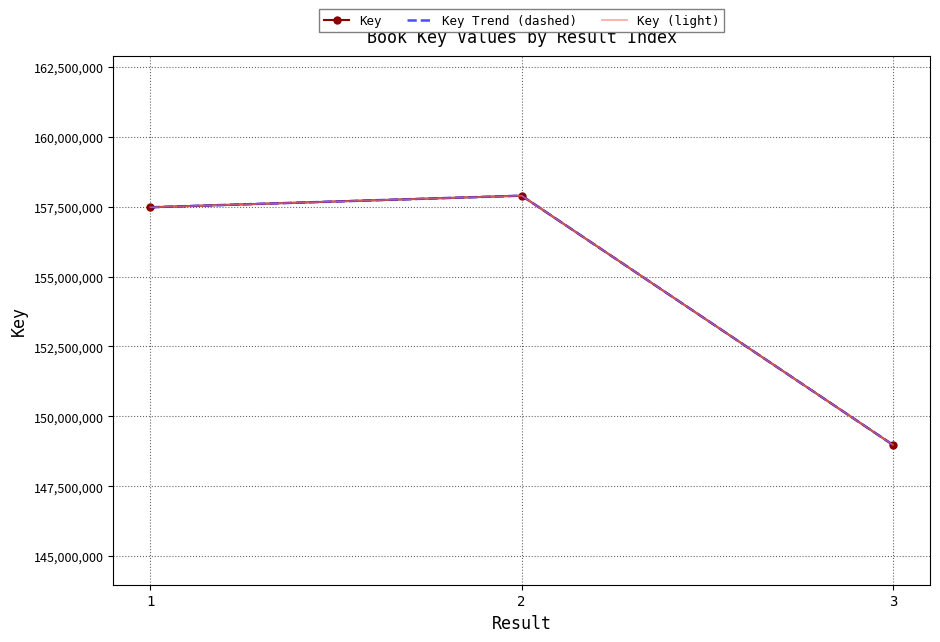

Between 1 and 2, which series saw the biggest shift?

Key